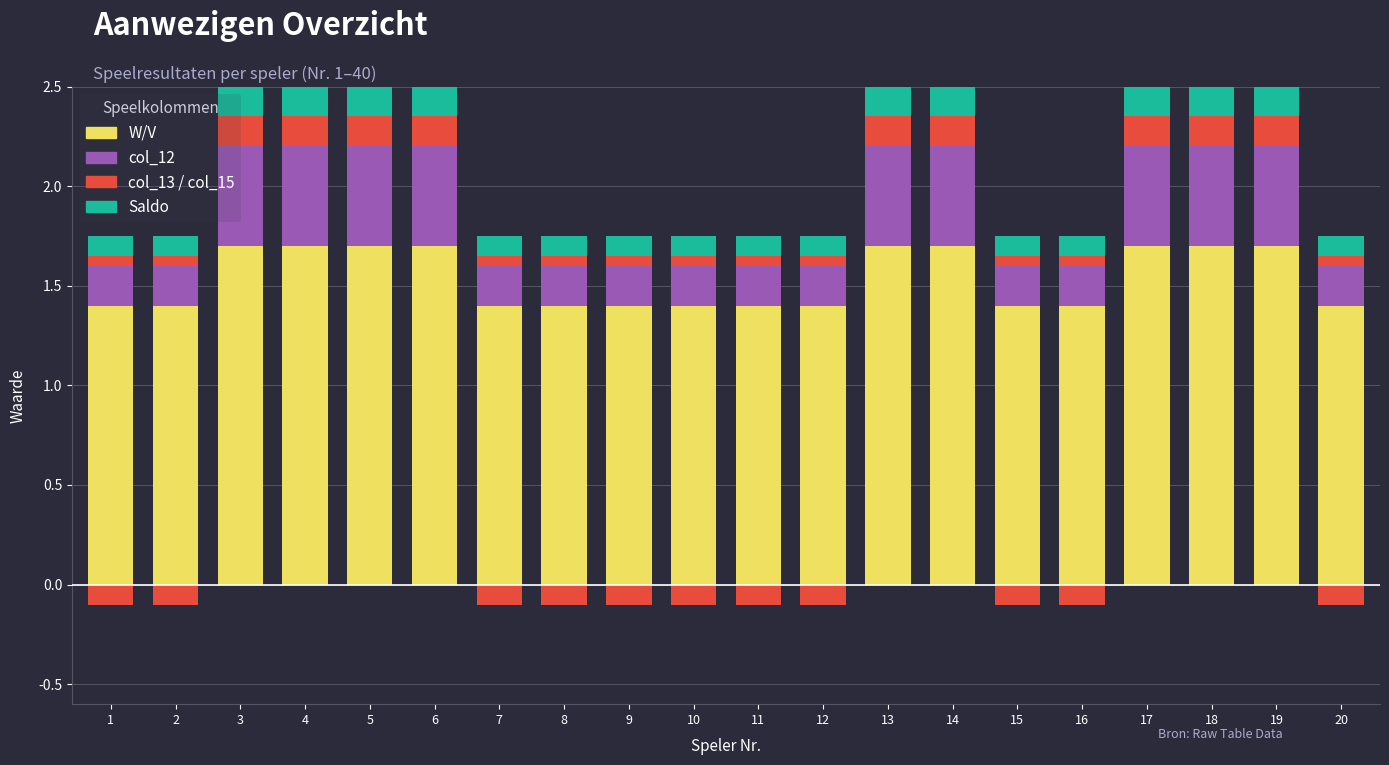

True or false: col_13 has a value of 0.1 at 1.

True